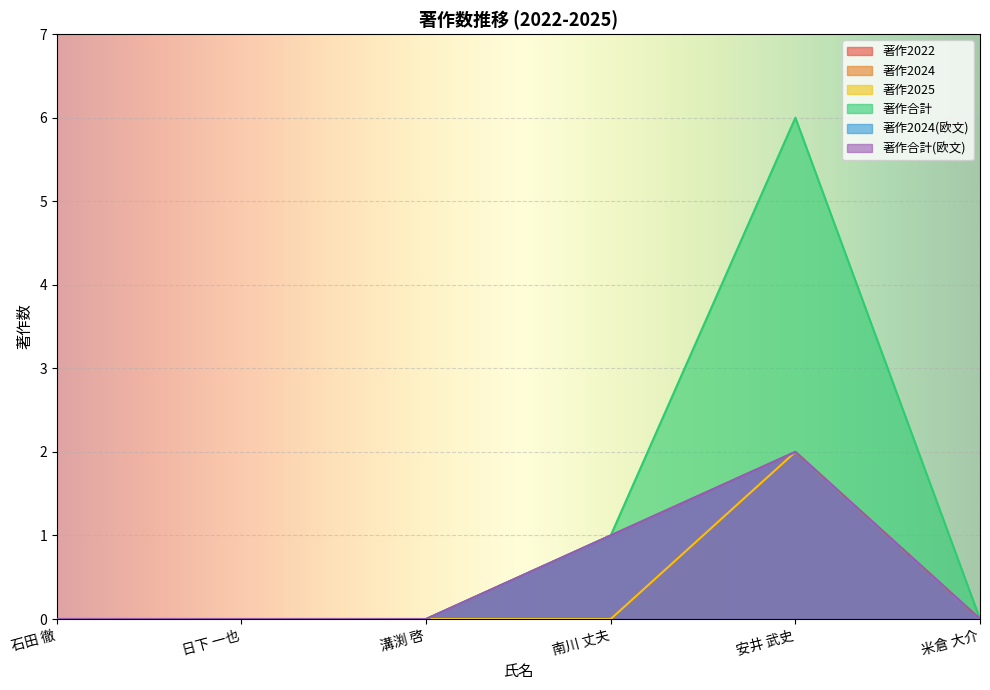

Does the chart display data point markers on the line(s)?

No